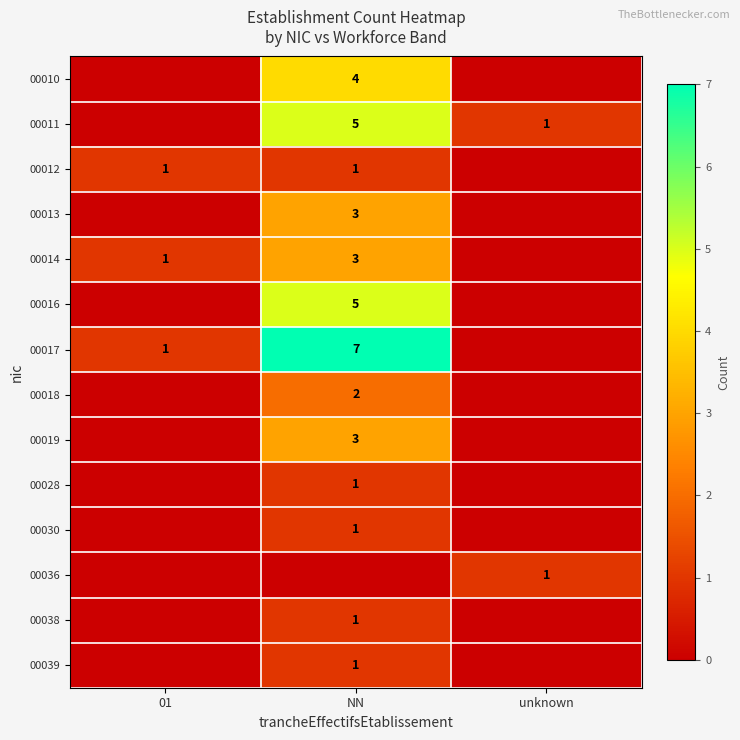

Count the number of categories in the chart.

3